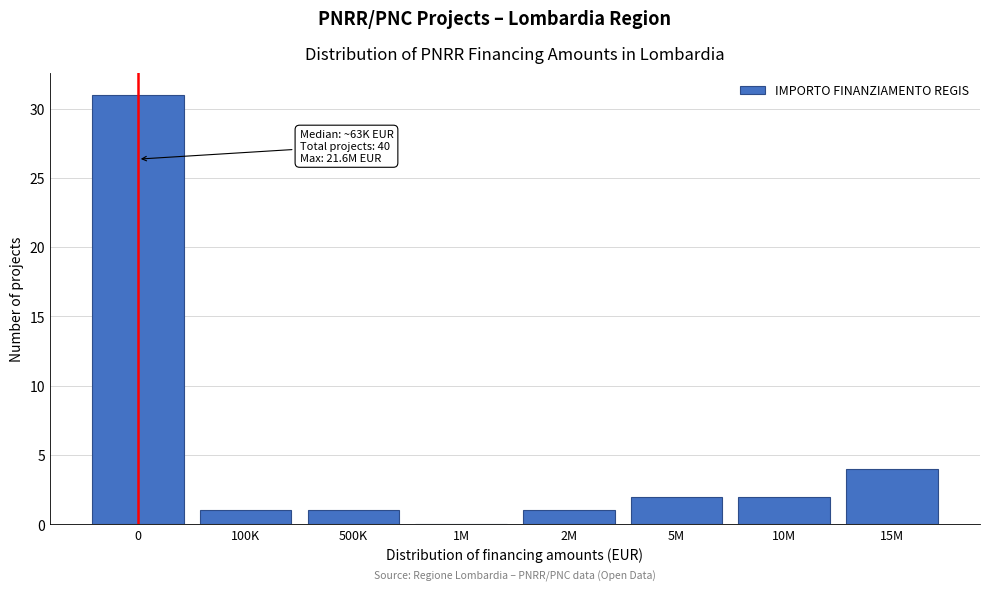

Reading right to left, transcribe all the data shown in this chart.

15M=4	10M=2	5M=2	2M=1	1M=0	500K=1	100K=1	0=31